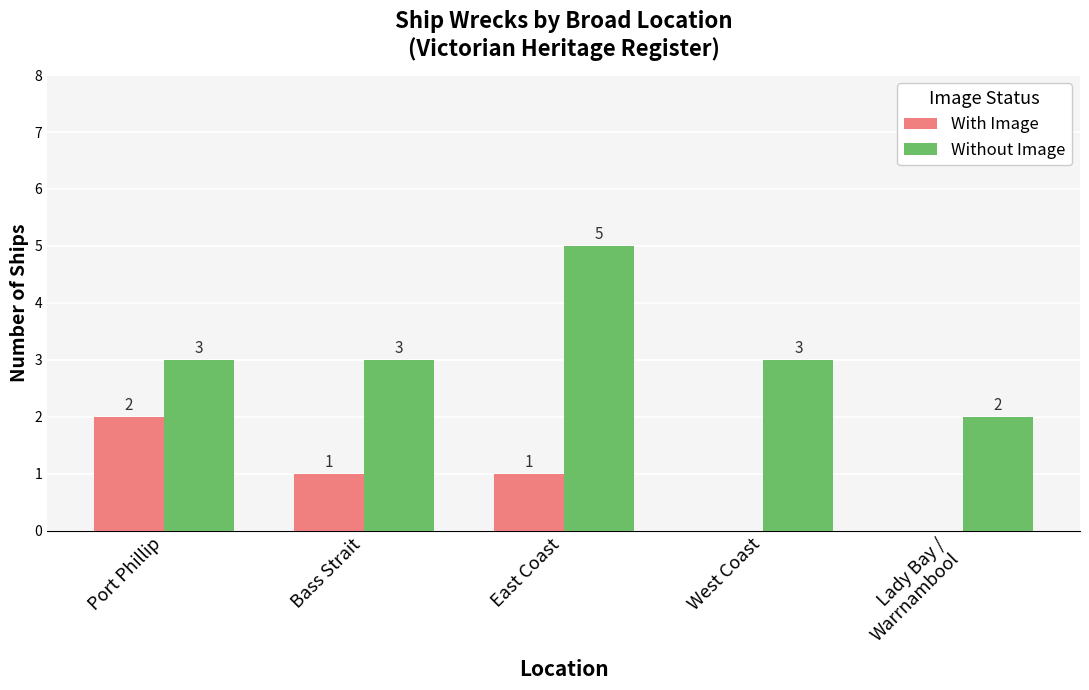

Which series has the largest total across all categories?

Without Image